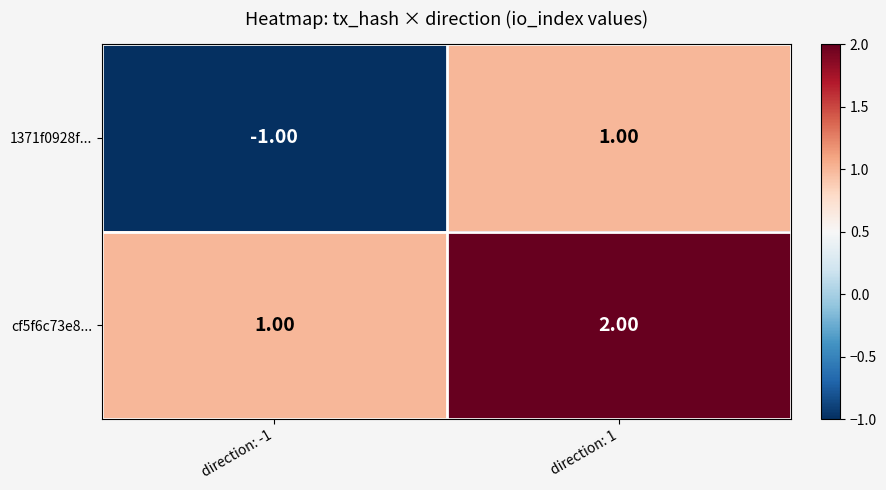

Is the value of 1371f0928f... at direction: -1 greater than the value of cf5f6c73e8... at direction: 1?

No